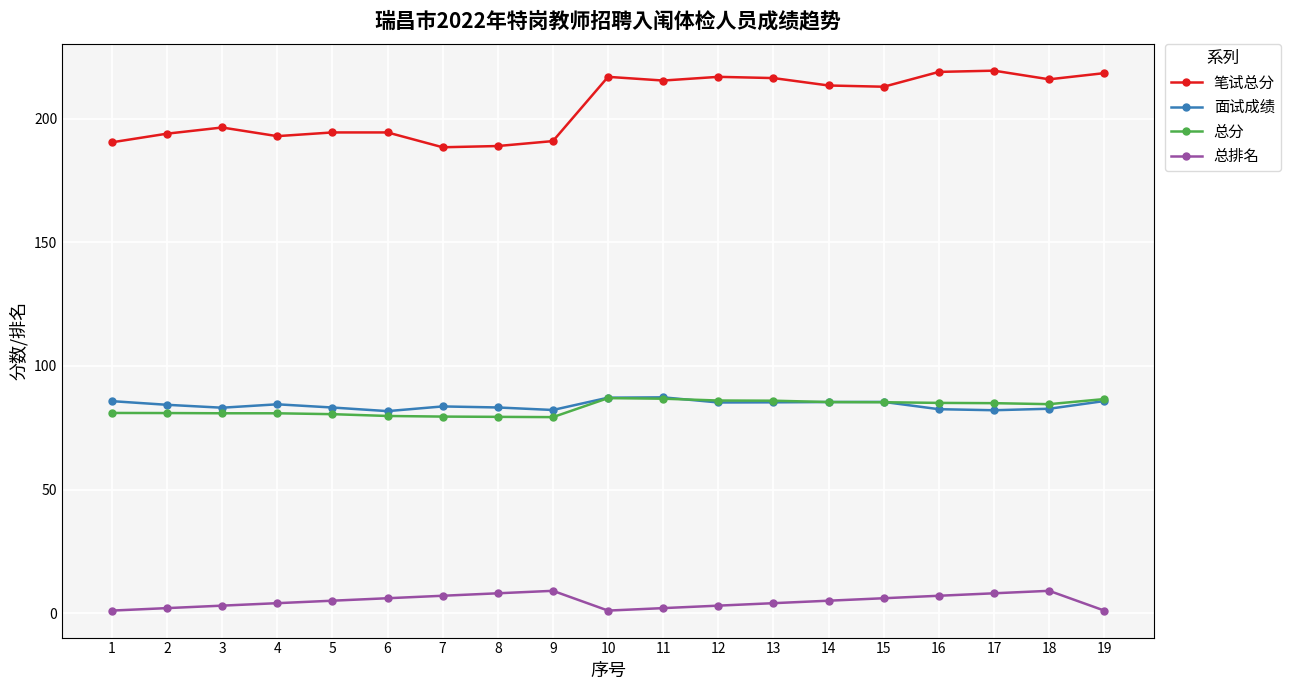

Which series has the largest total across all categories?

笔试总分